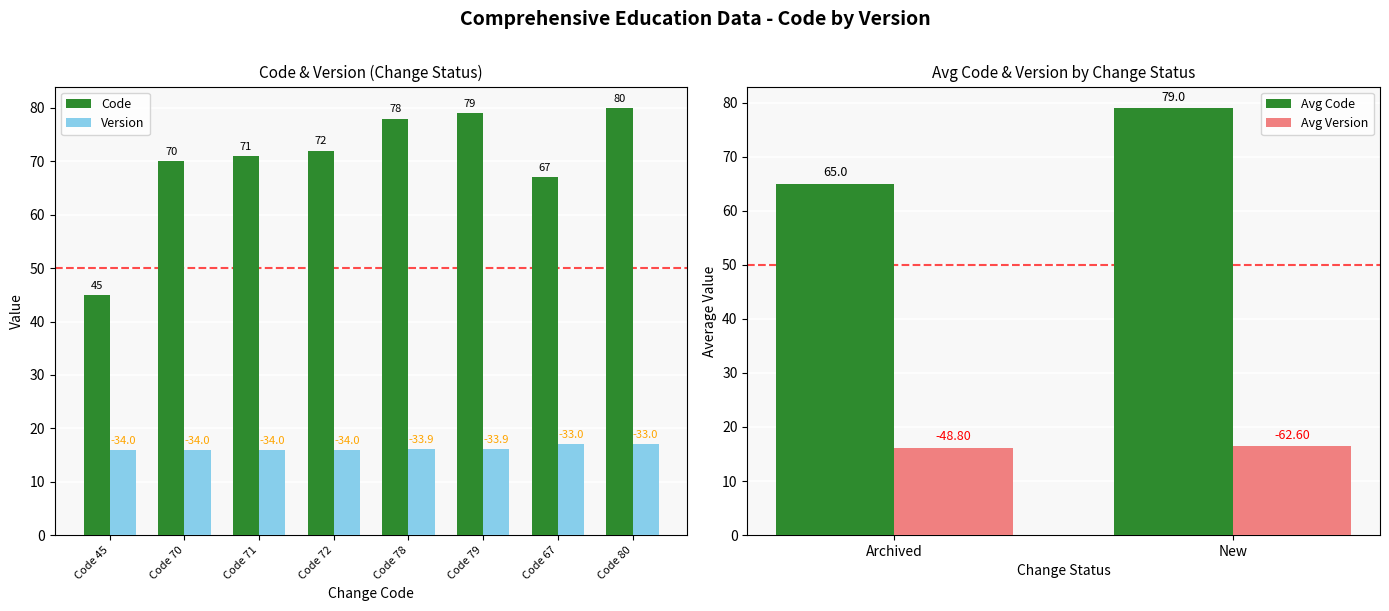

Rank the series by their average value, from lowest to highest.

Version, Code